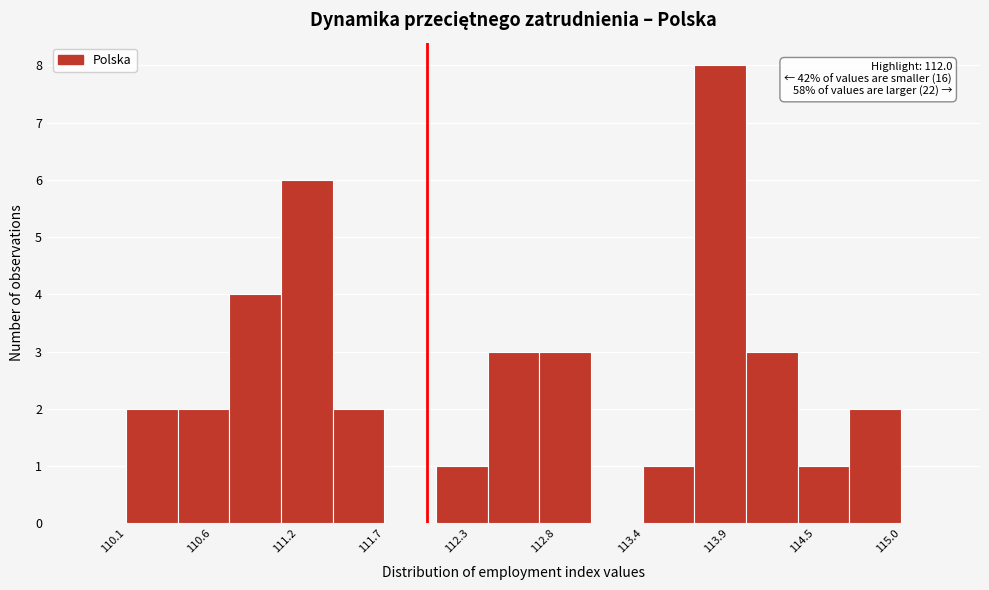

Around what value on the x-axis is the tallest bar? Give the approximate position of its centre, as read against the axis.

113.9